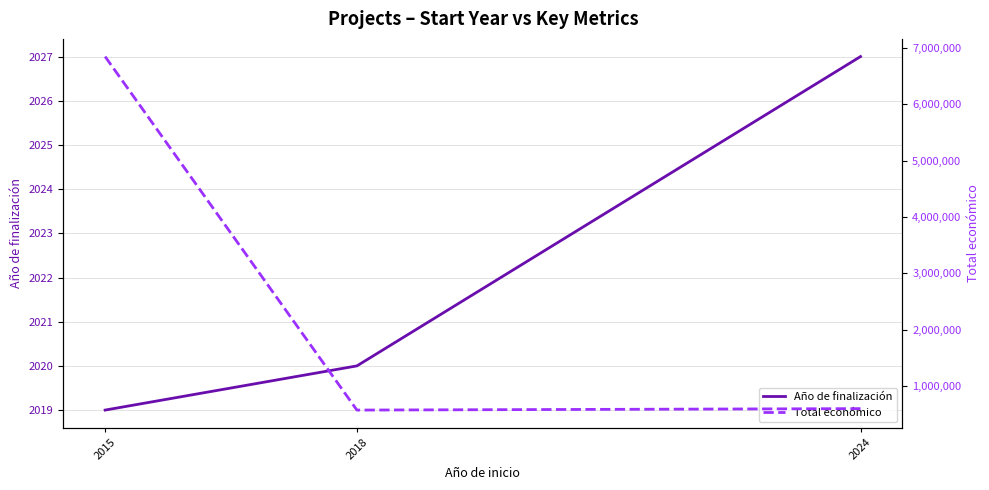

What is the highest value of the Total económico series?

6850000